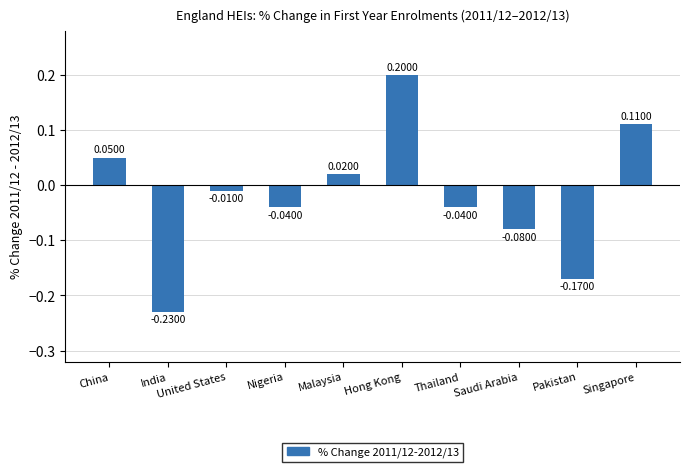

Which label corresponds to the largest value in the chart?

Hong Kong